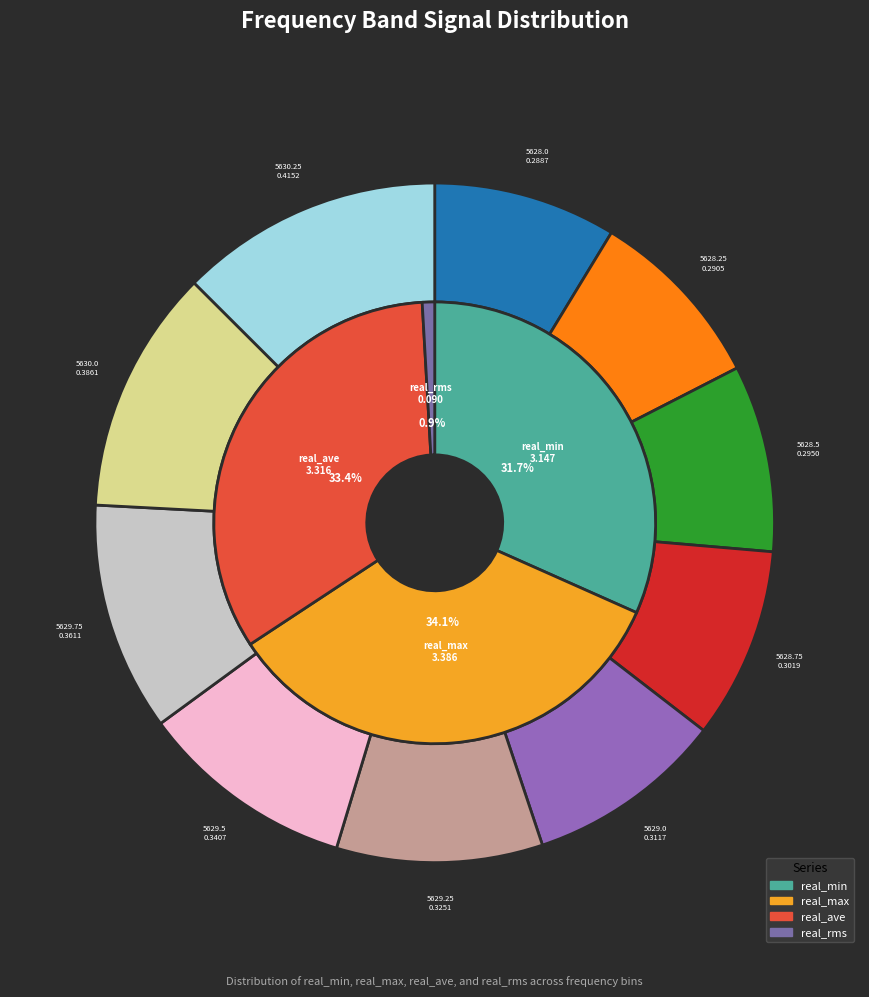

What percentage is the 5629.0 slice, to the nearest percent?

9%